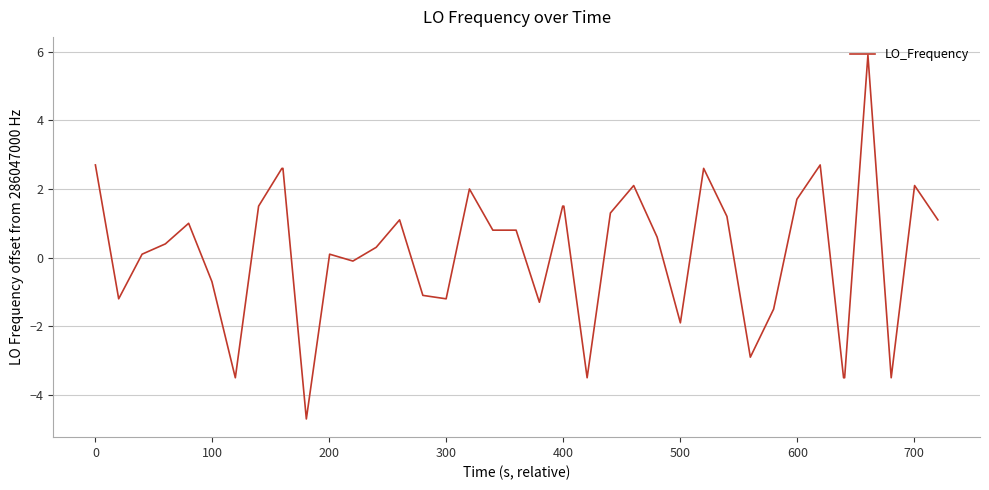

How many distinct data groups are displayed?

1